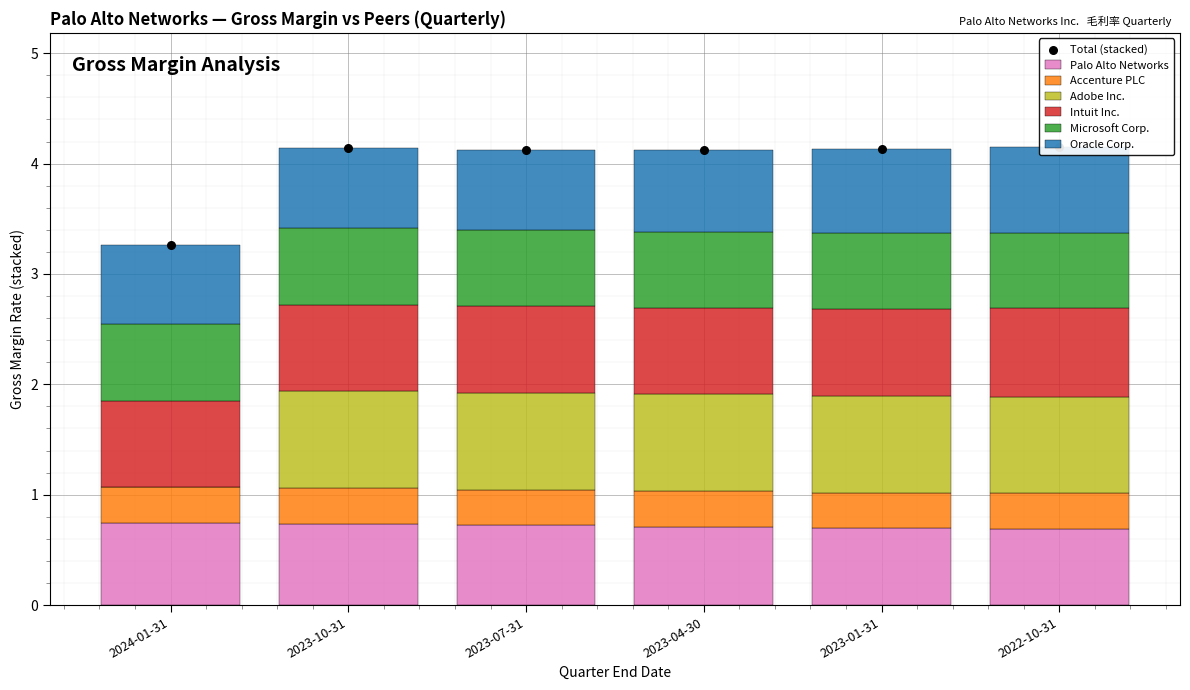

Is the value of Palo Alto Networks at 2024-01-31 greater than the value of Accenture PLC at 2023-01-31?

Yes